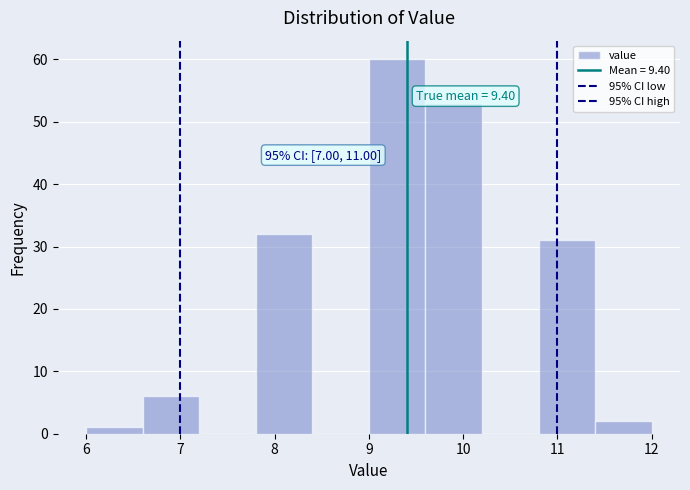

Which range on the x-axis has the tallest bar?

9.0 to 9.6